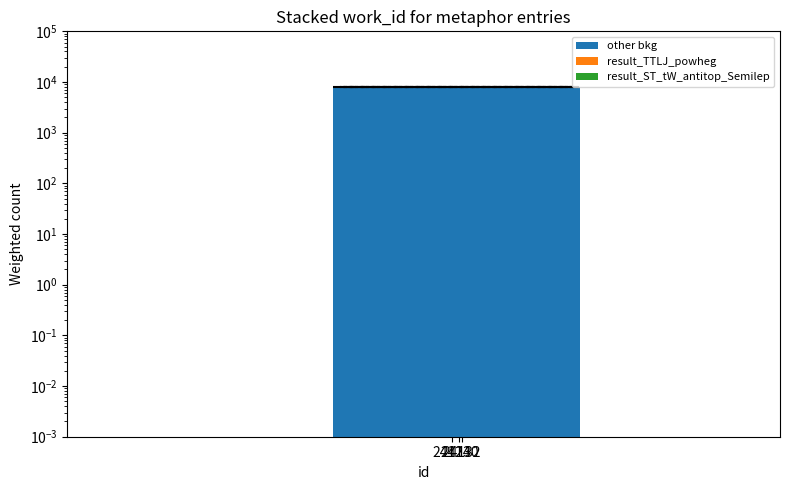

Which series has the widest spread of values?

other bkg